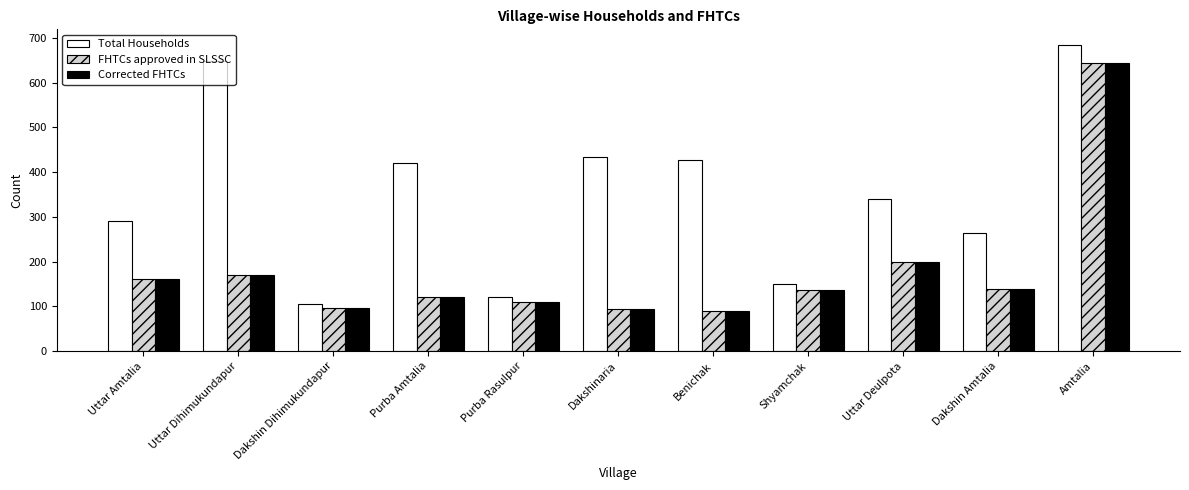

What is the value of the Corrected FHTCs bar at the 7th from the left?

89